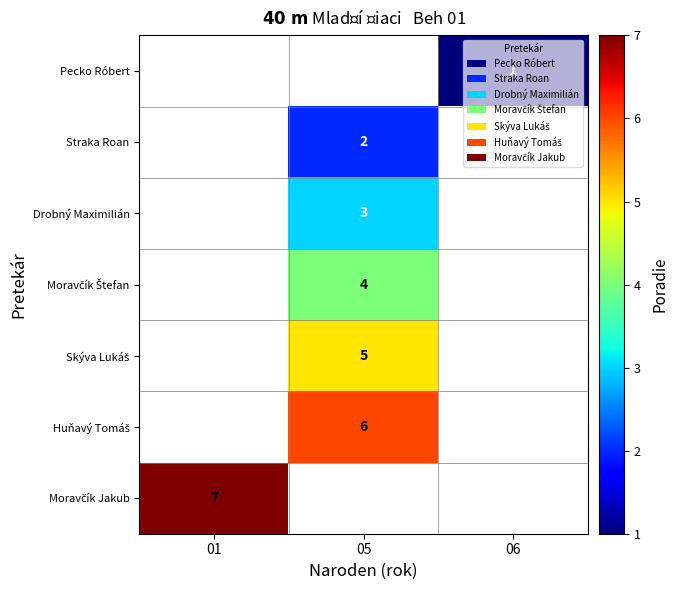

Is the value of Drobný Maximilián at 06 greater than the value of Straka Roan at 06?

No